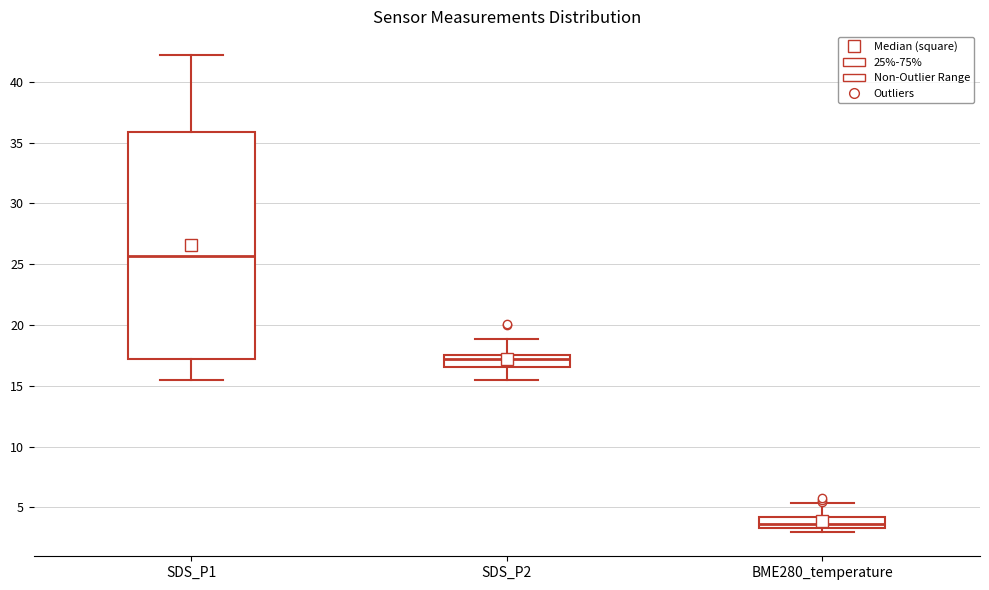

Reading left to right, transcribe this box plot: for each box, give where its median line is, the range the box spans, and where its two whiskers end, as read against the y-axis. The values are not printed on the chart, so give them approximately, as read against the axis.

SDS_P1: median 25.5, box 17.0 to 36.0, whiskers 15.5 to 42.0
SDS_P2: median 17.0, box 16.5 to 17.5, whiskers 15.5 to 19.0
BME280_temperature: median 3.5 (just above the box's lower edge), box 3.5 to 4.0, whiskers 3.0 to 5.5